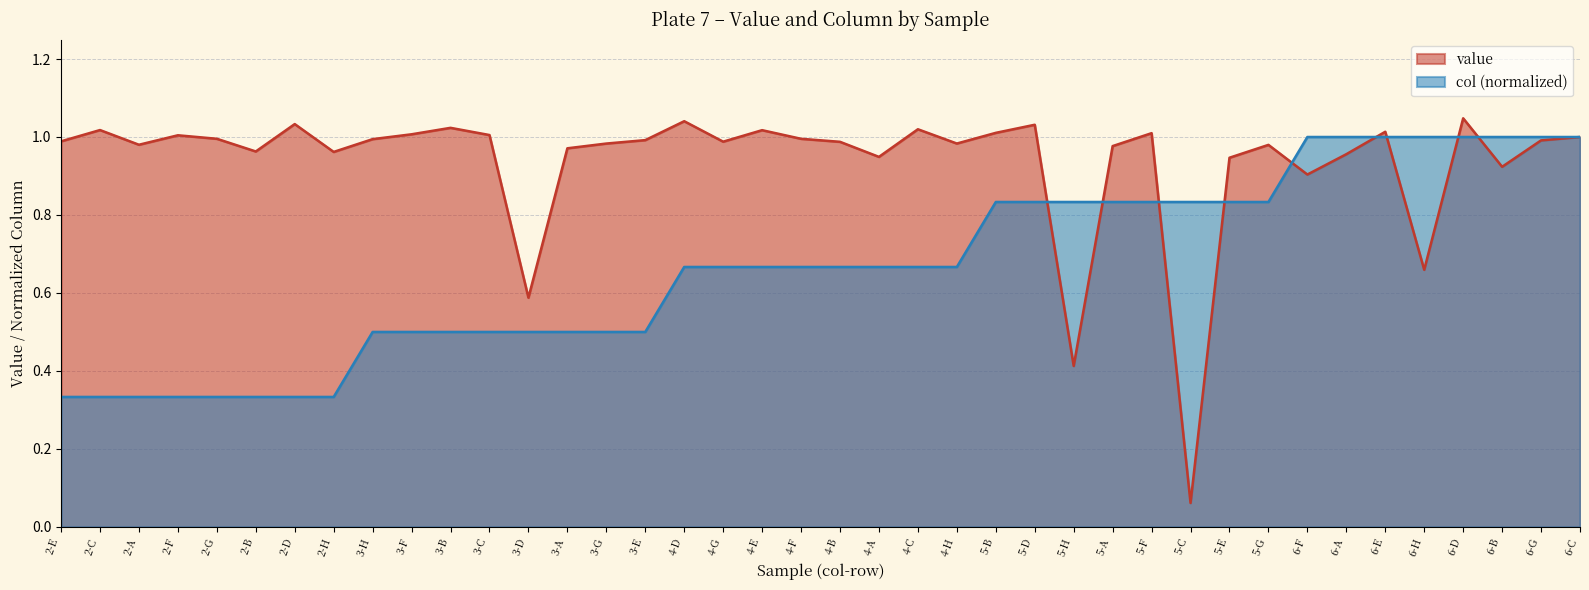

True or false: value has more than 1 interior local peaks.

True